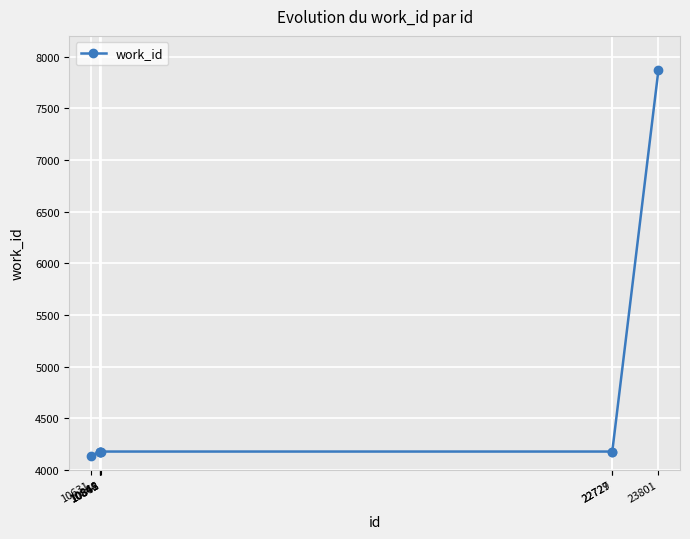

Reading right to left, transcribe all the data shown in this chart.

23801=7872	22729=4178	22727=4178	10862=4178	10848=4178	10845=4178	10844=4178	10631=4138